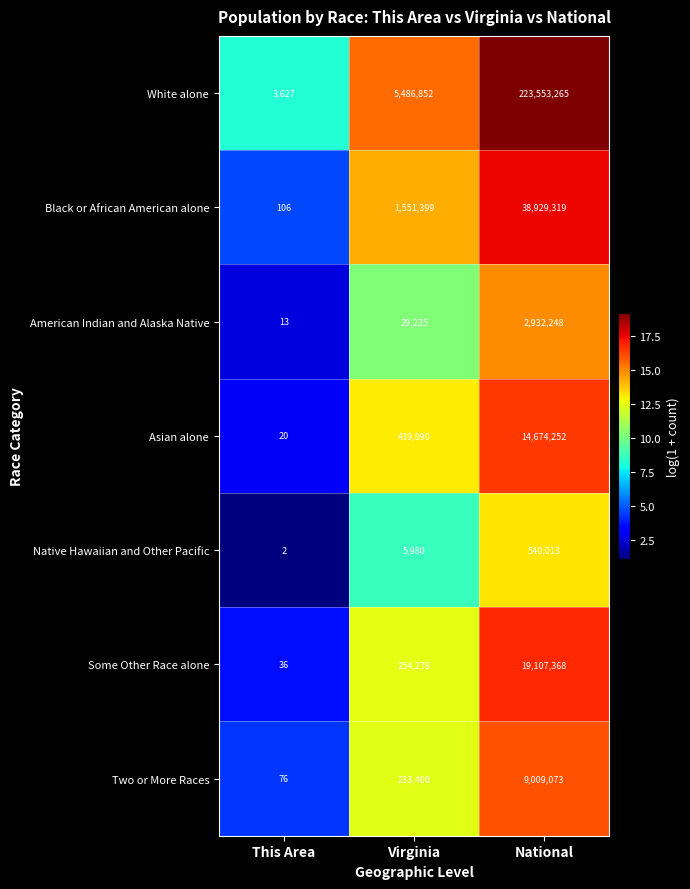

What is the minimum value for American Indian and Alaska Native?

13